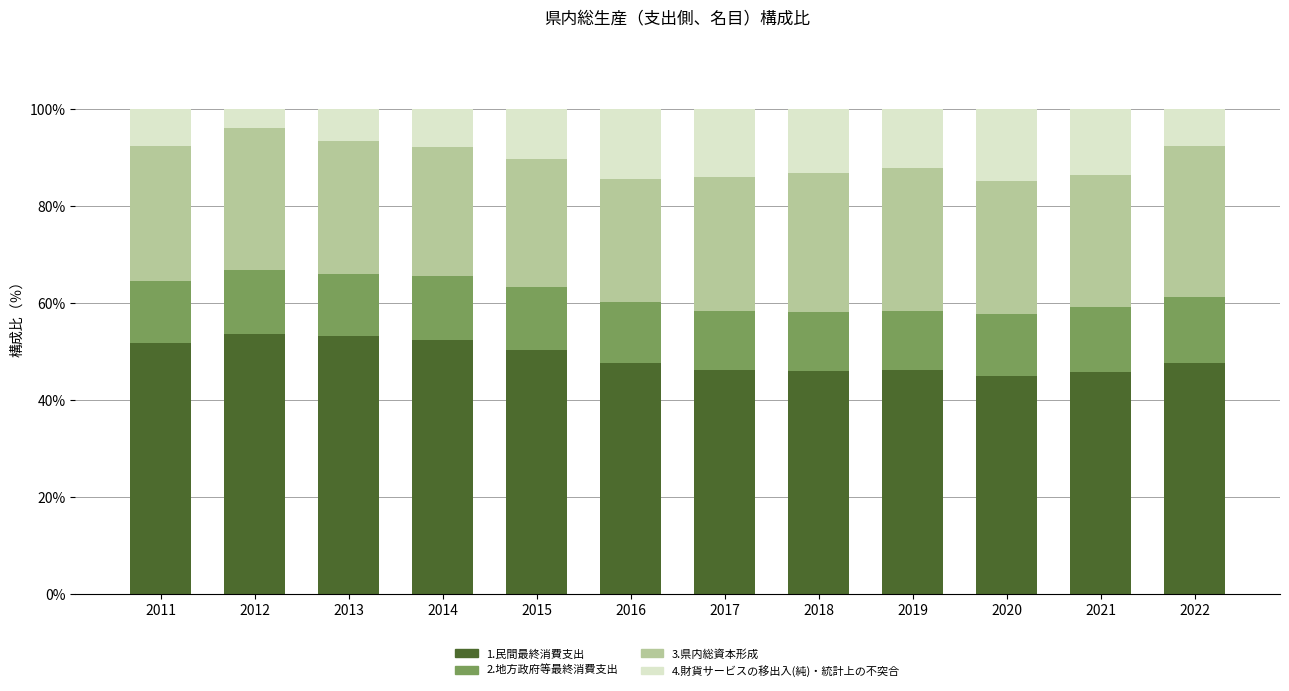

At which label does 1.民間最終消費支出 first exceed 47?

2011